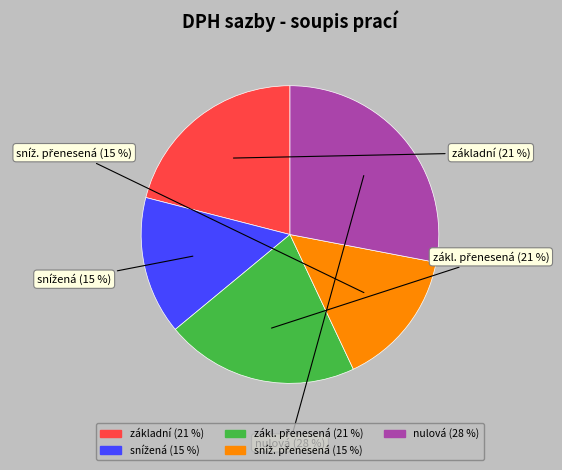

Which category has the biggest portion of the pie?

nulová